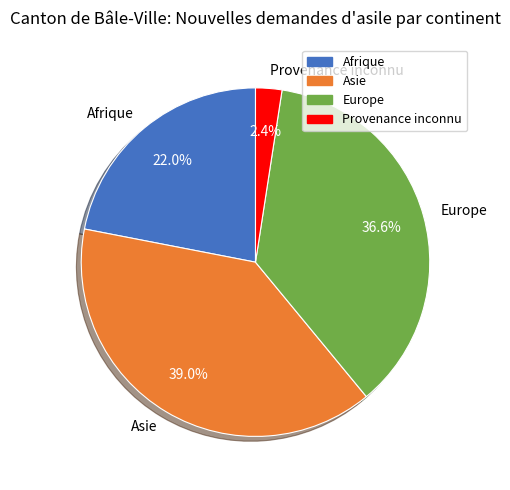

True or false: Afrique accounts for 22% of the total.

True